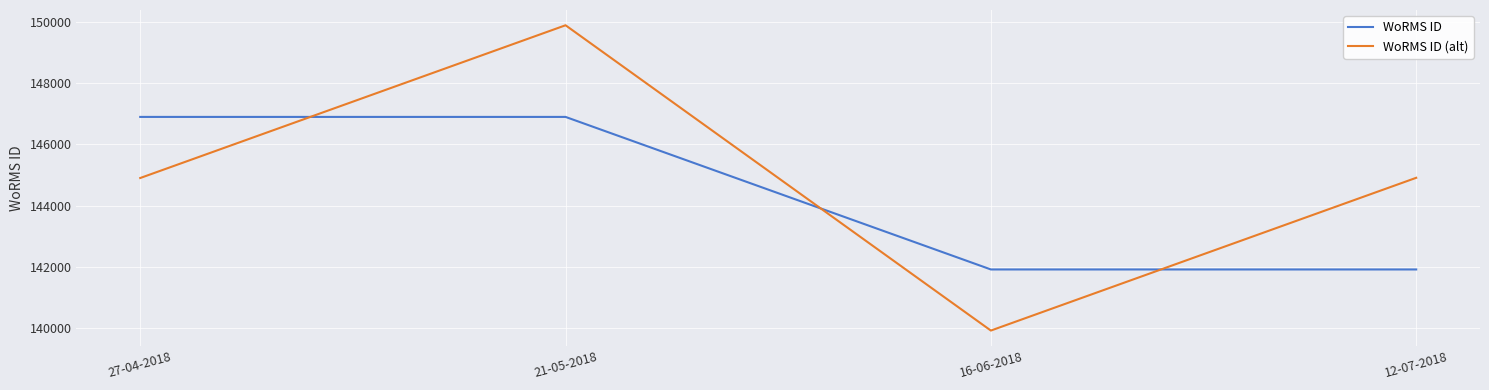

Rank the series by their average value, from lowest to highest.

WoRMS ID, WoRMS ID (alt)